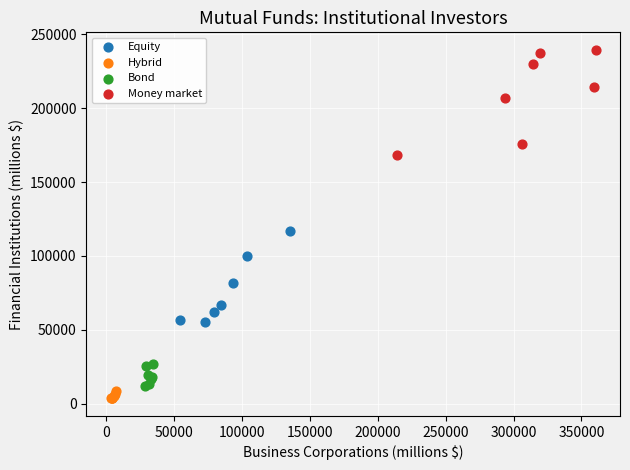

Which series reaches the maximum Y coordinate?

Money market